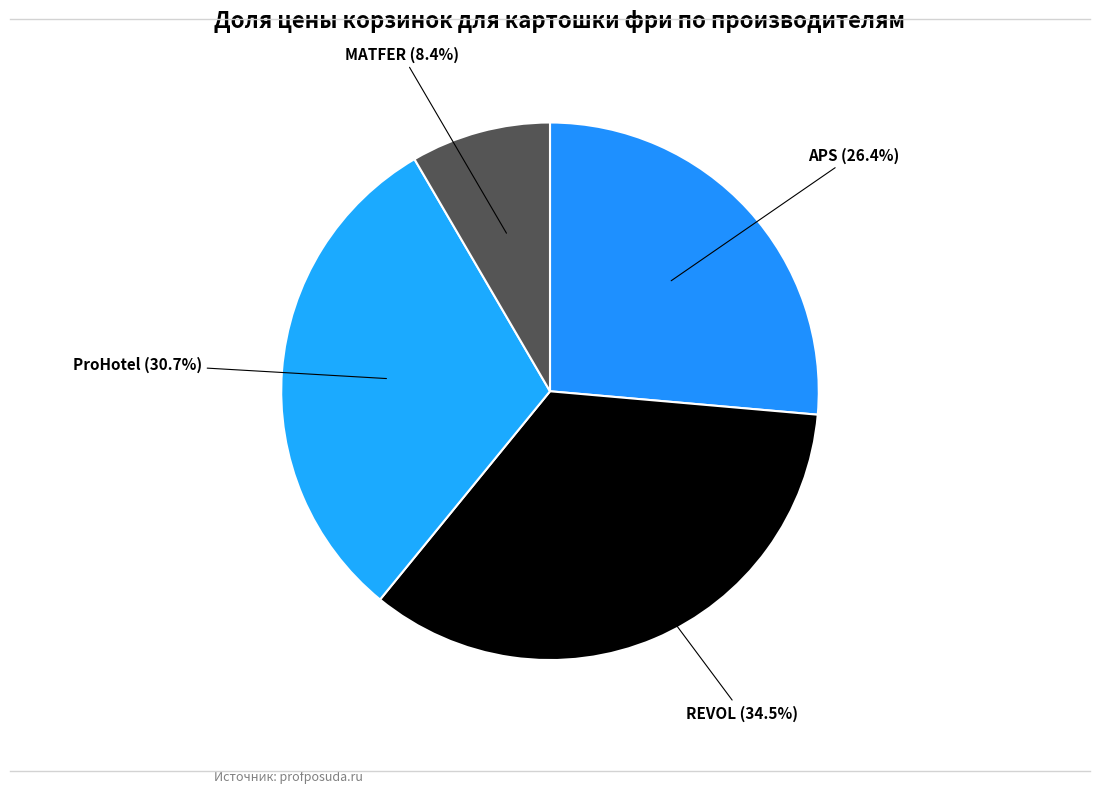

How many segments does this pie chart have?

4